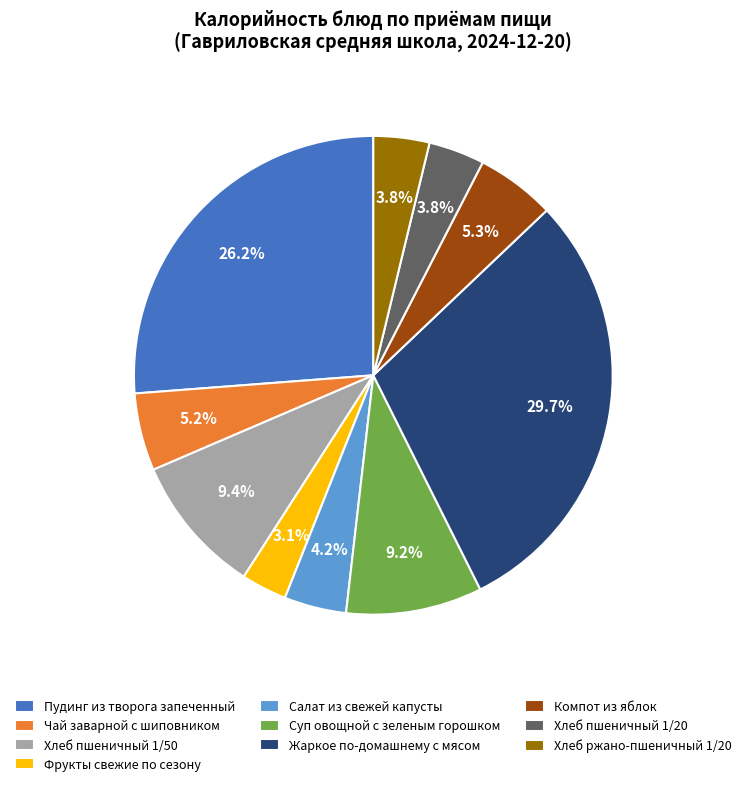

How many slices are in this pie chart?

10